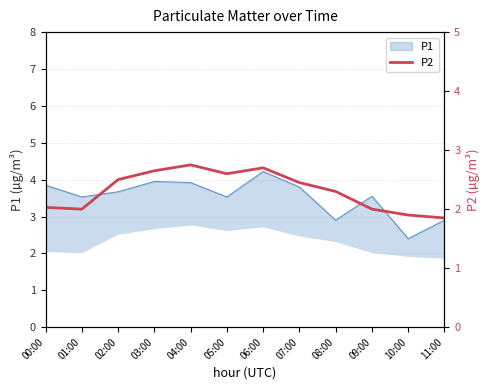

Which category has the highest value in the P1 series?

06:00